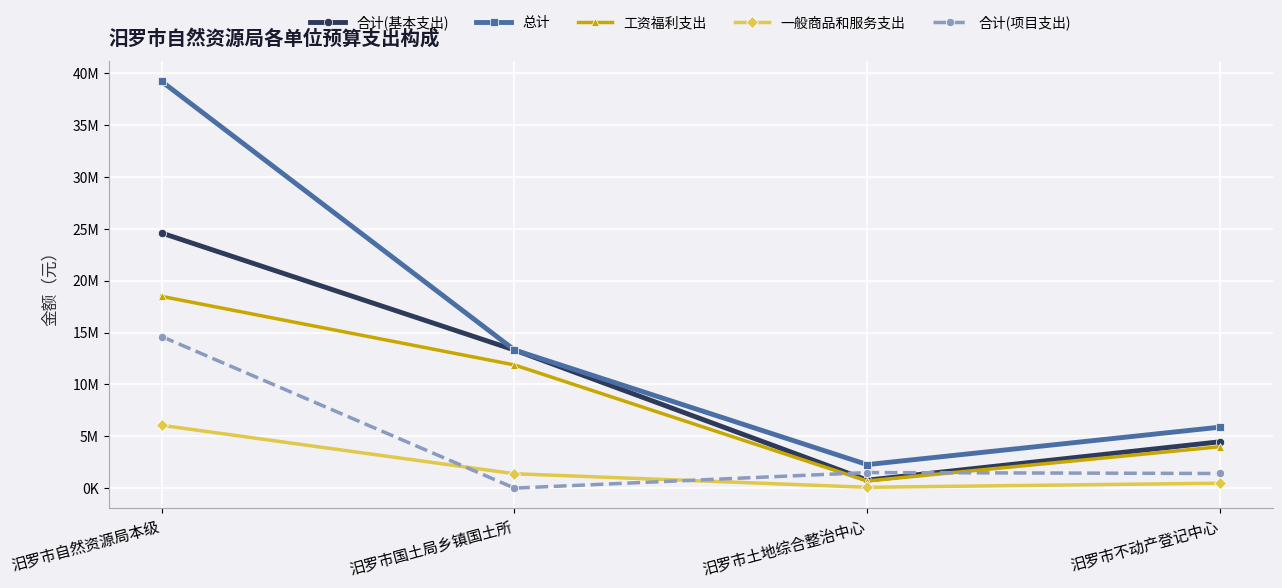

At 汨罗市不动产登记中心, list the series in order from smallest to largest.

一般商品和服务支出, 合计(项目支出), 工资福利支出, 合计(基本支出), 总计